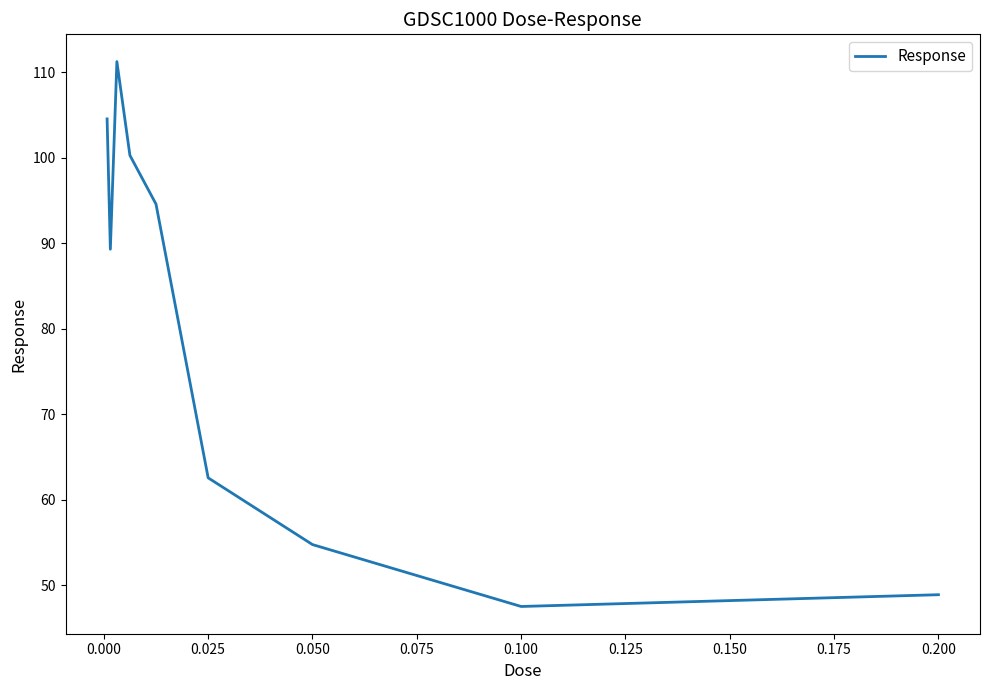

What is the minimum value shown in the chart?

47.5